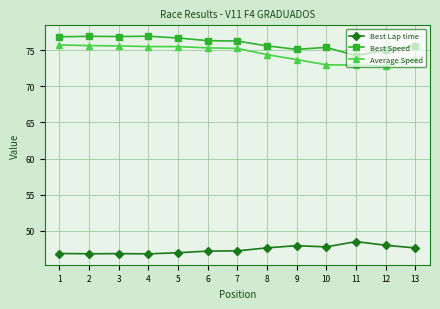

List the series in order of their peak value, lowest first.

Best Lap time, Average Speed, Best Speed